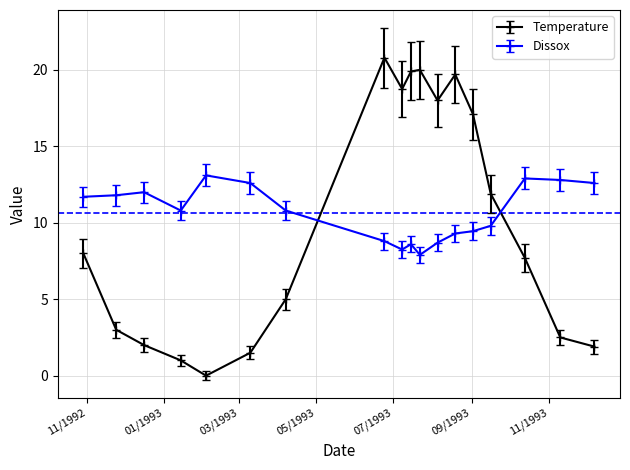

What is the minimum value for Dissox?

7.9